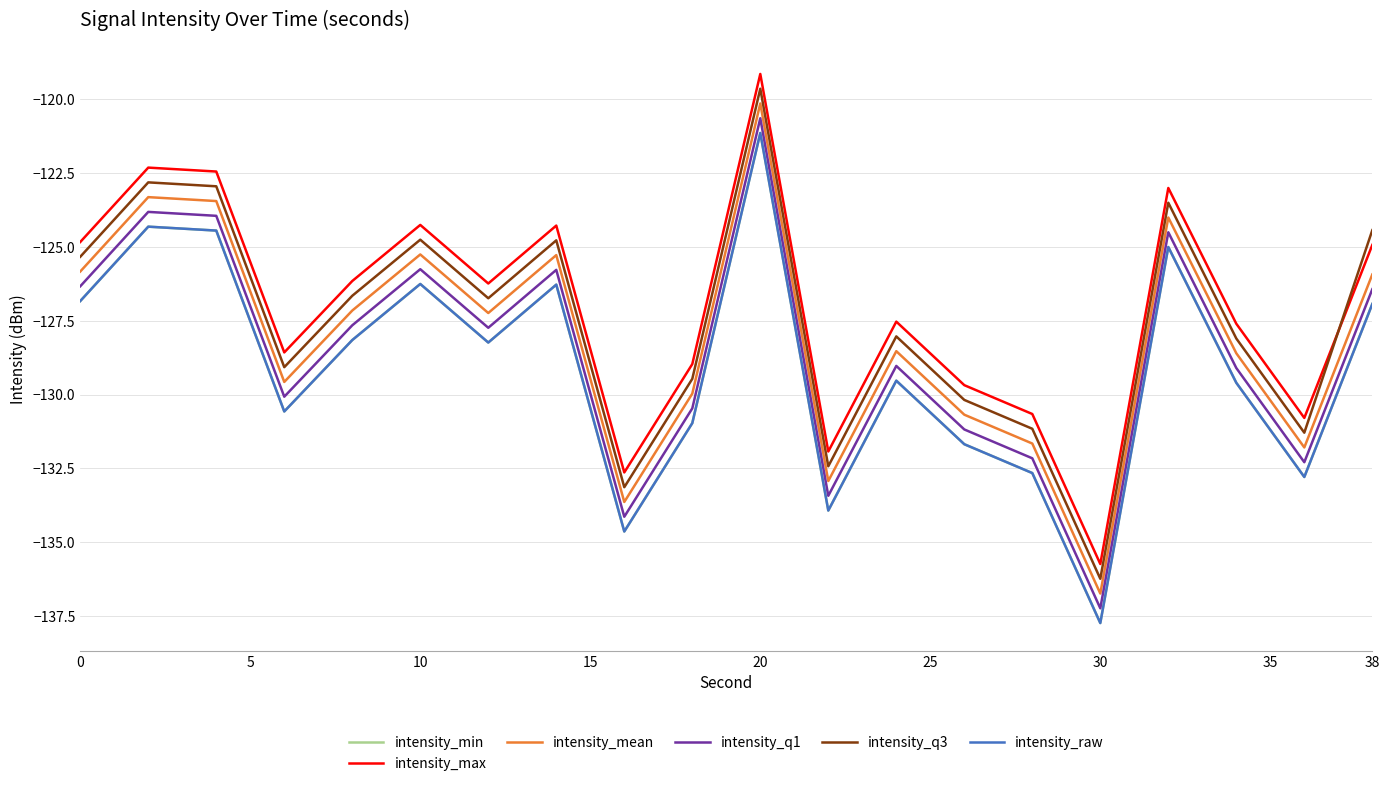

Is this an area chart (filled region under the line)?

No